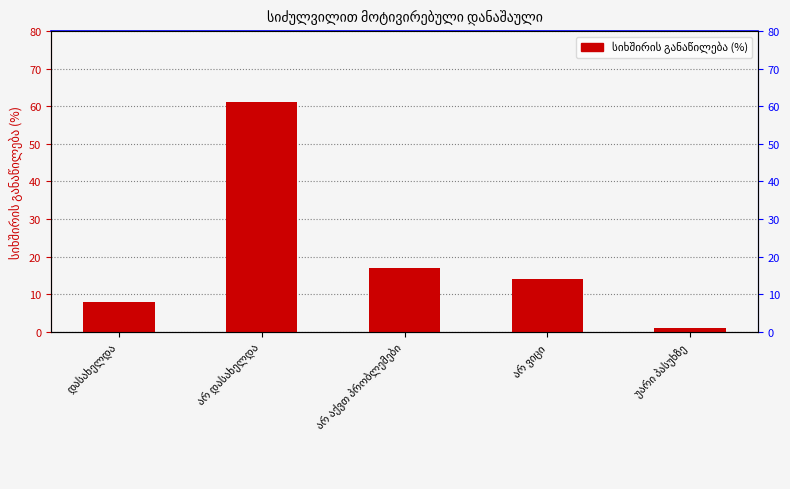

Read the value at არ დასახელდა, to the nearest 5.

60